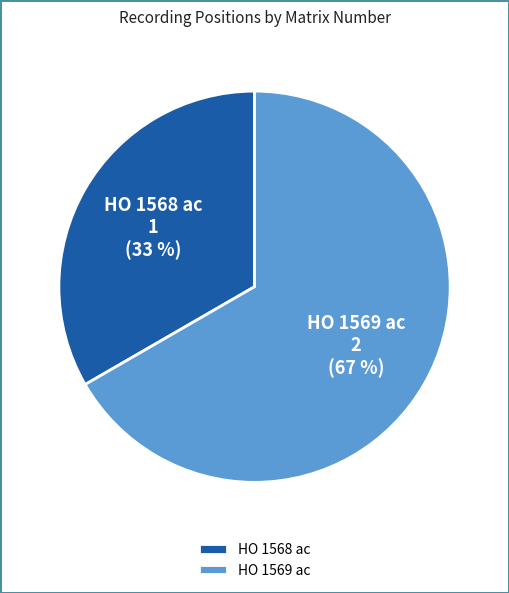

Is the sum of HO 1569 ac and HO 1568 ac greater than half?

Yes